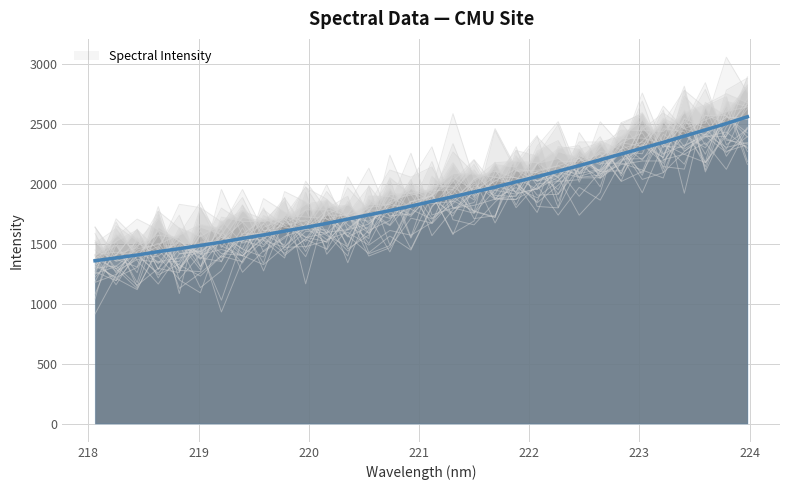

What is the label of the 32nd point from the right?

218.0596